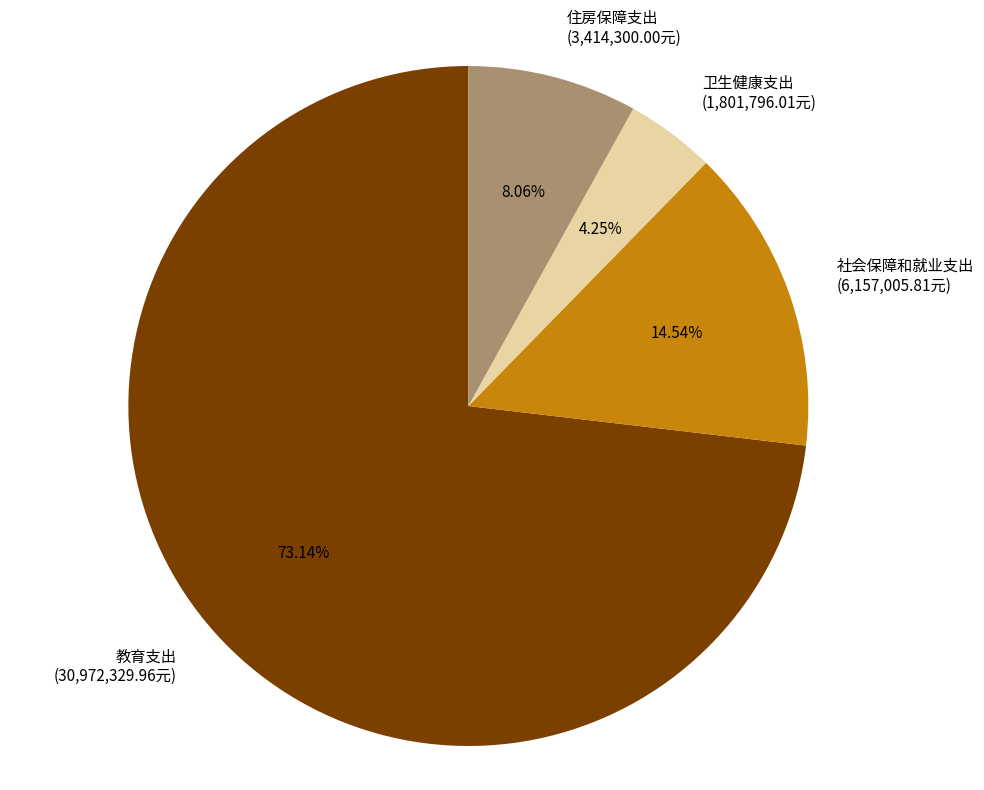

To the nearest percent, what is the difference between the 教育支出 and 社会保障和就业支出 slice percentages?

59%